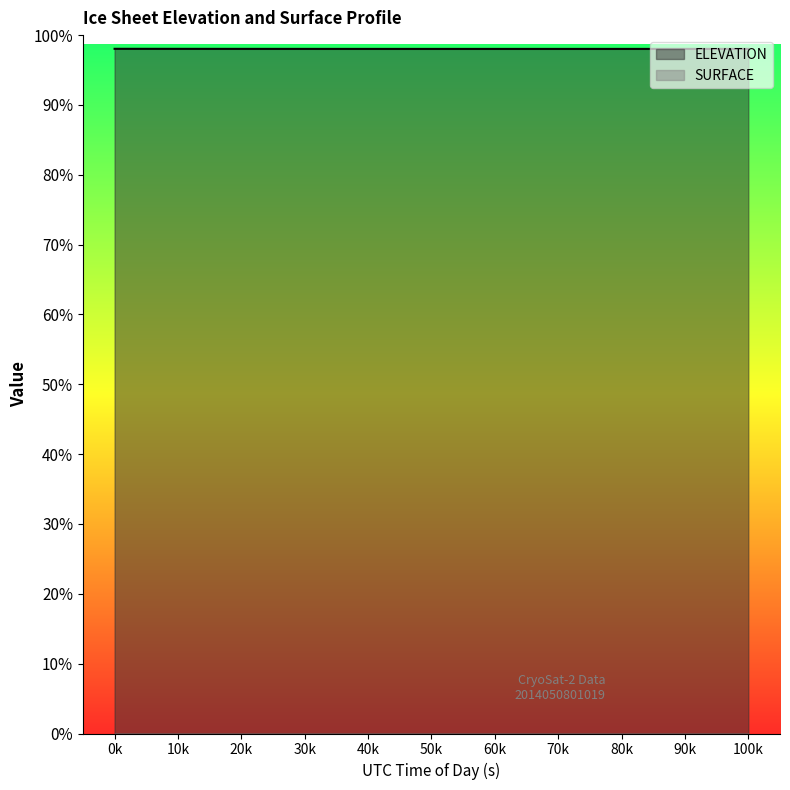

What is the difference between the second highest and second lowest values in the ELEVATION series?

0.1